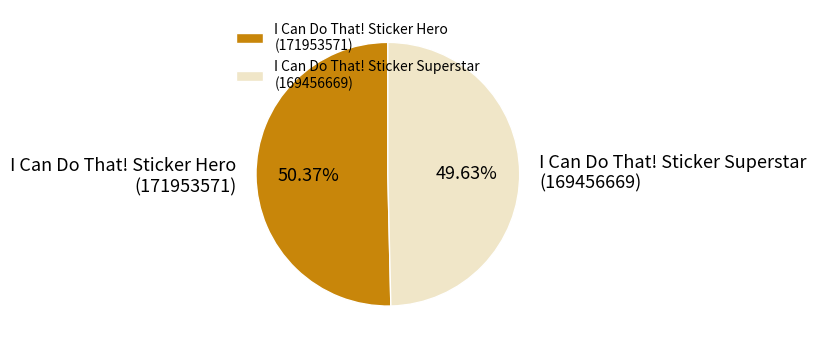

Is the sum of I Can Do That! Sticker Superstar (169456669) and I Can Do That! Sticker Hero (171953571) greater than half?

Yes